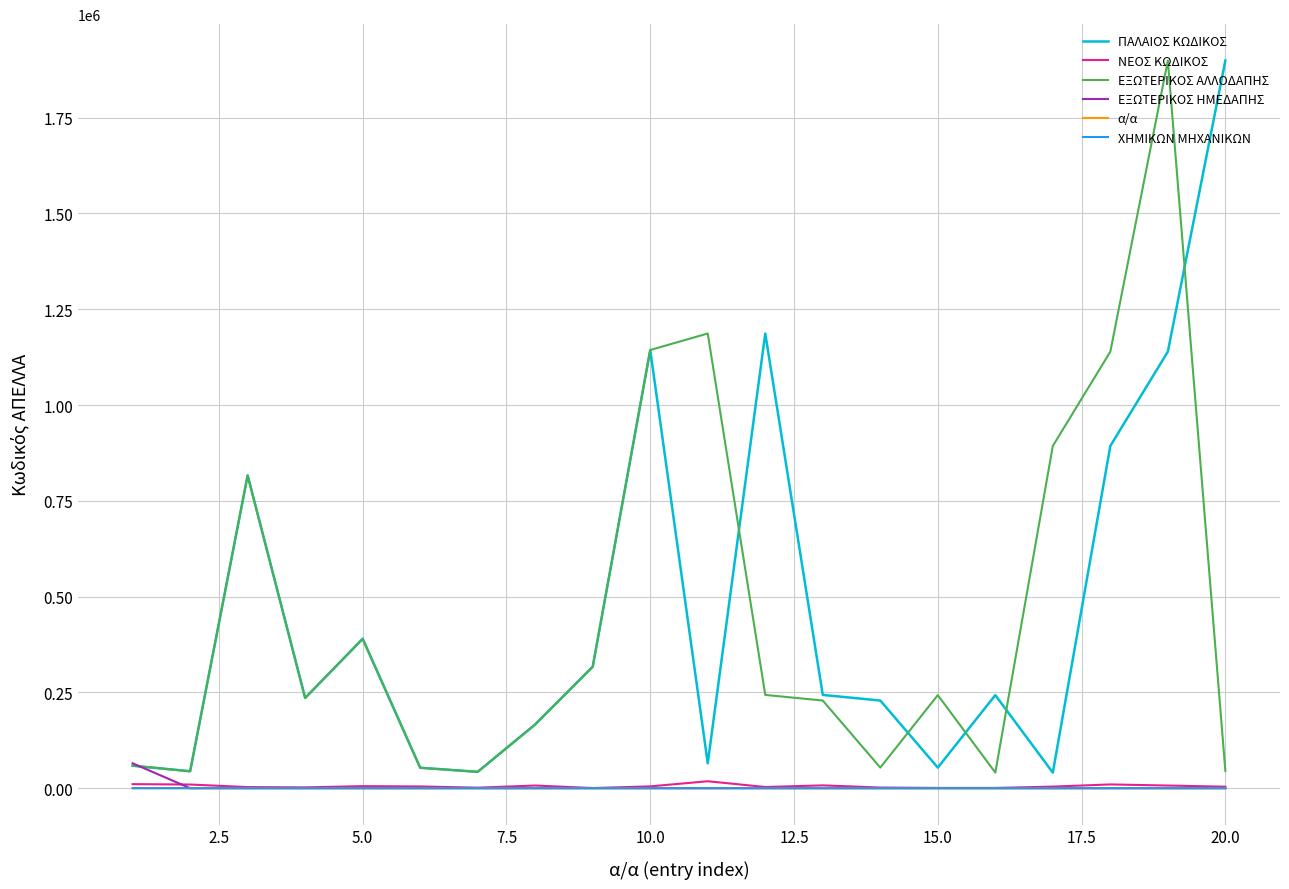

Does the chart display data point markers on the line(s)?

No